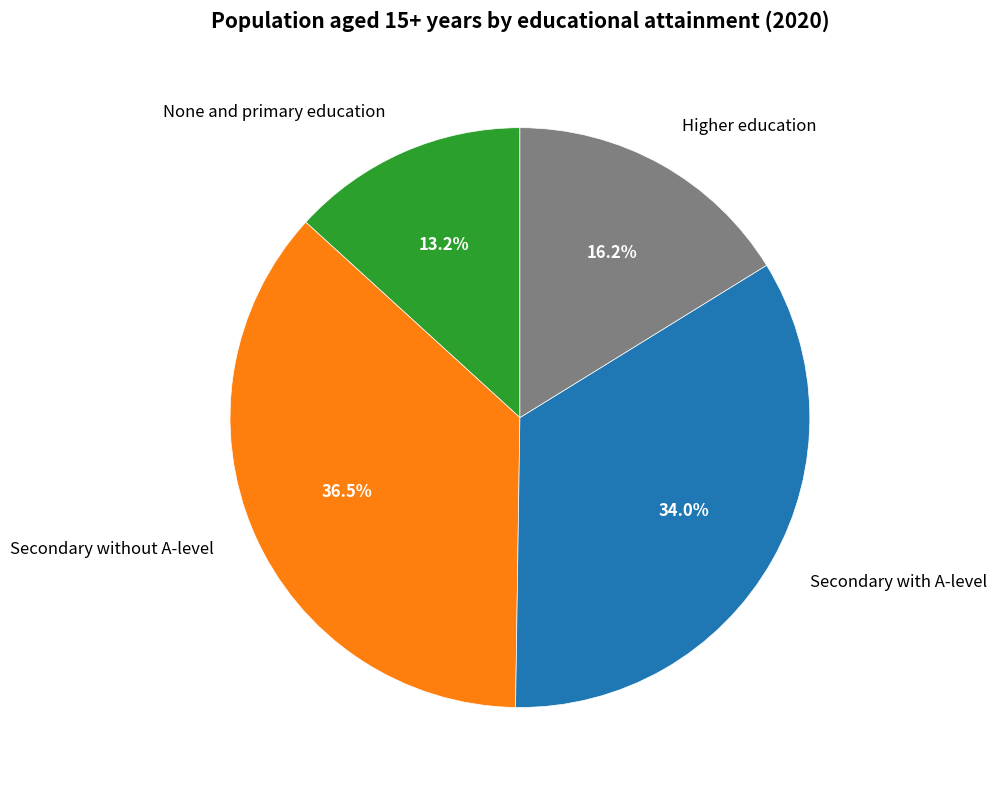

Which slice is the smallest?

None and primary education